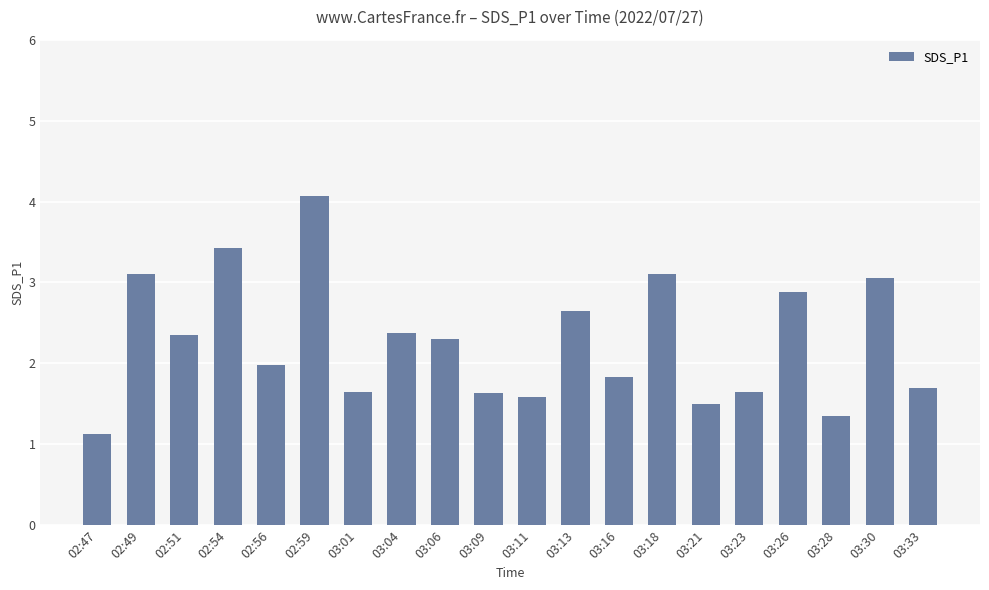

Count the number of categories in the chart.

20